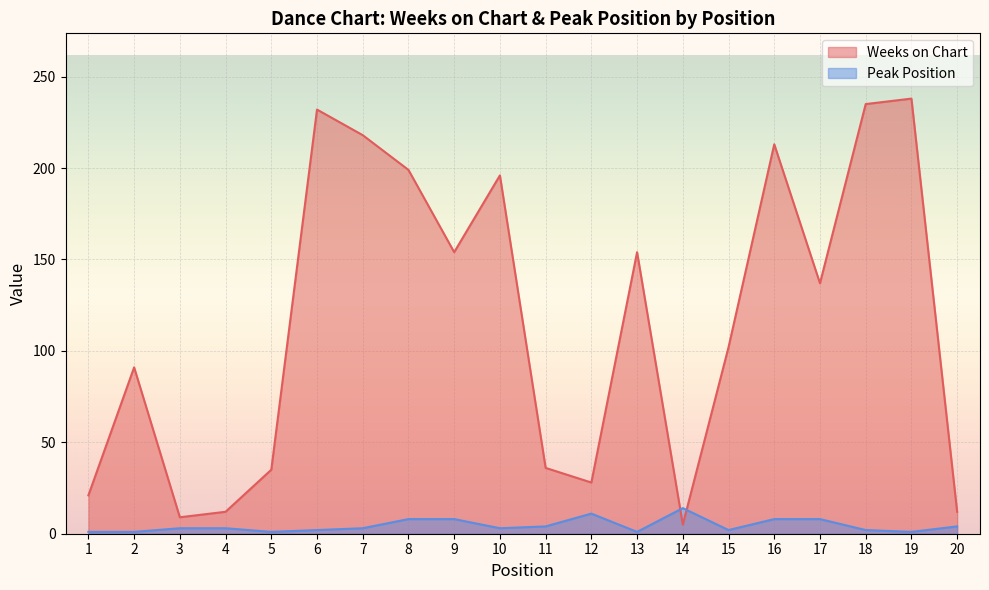

At which label does Weeks on Chart first exceed 137?

6